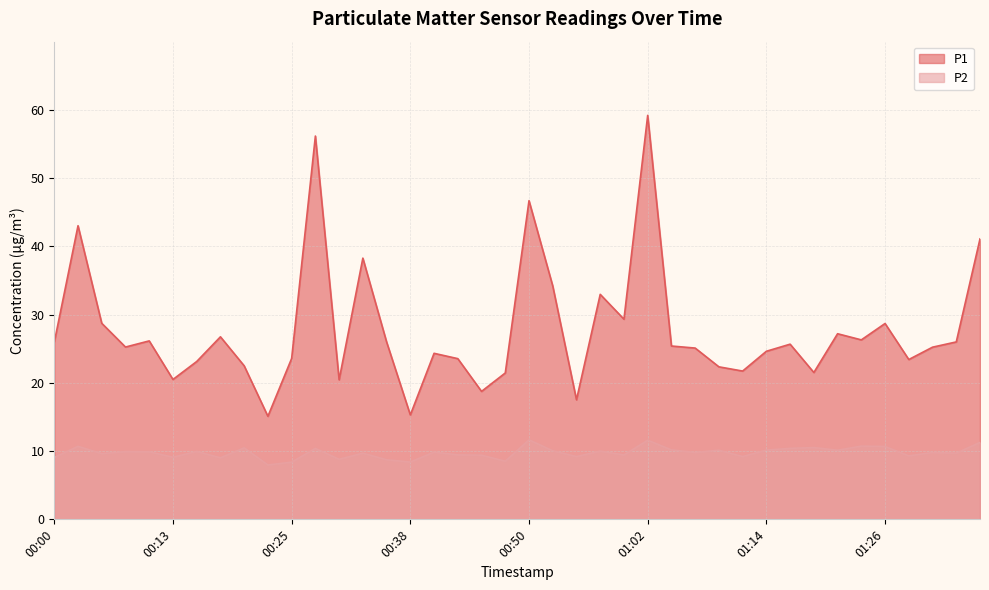

Does the chart have visible grid lines?

Yes